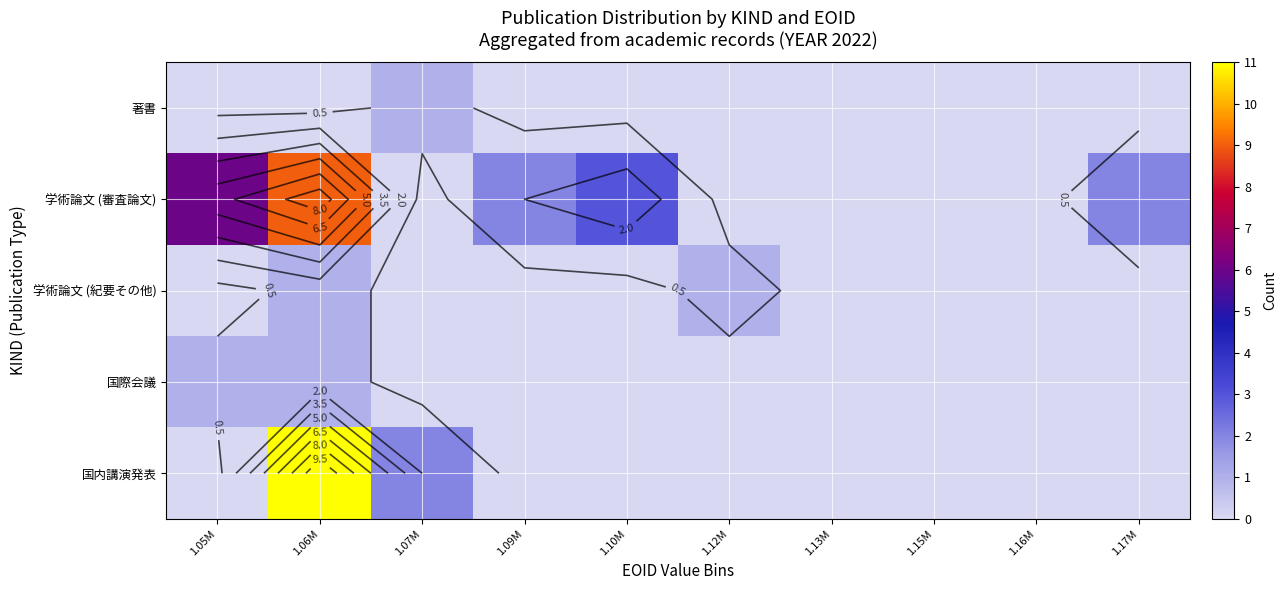

At how many categories does at least one series exceed 9?

1